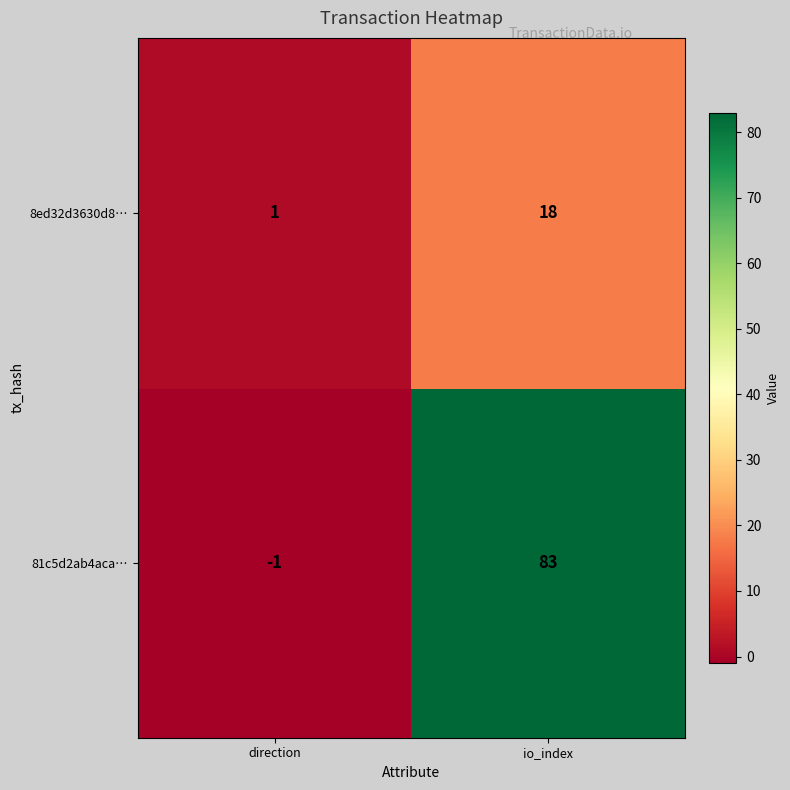

What is the difference between the highest and lowest values at direction?

2